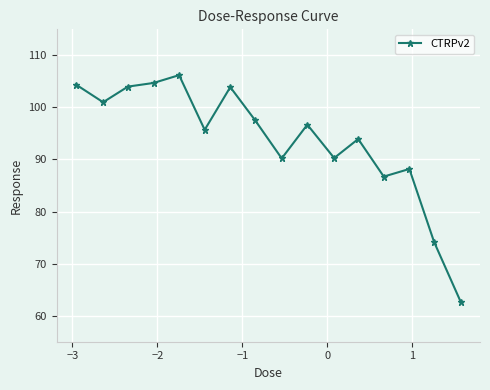

What is the smallest value displayed?

62.6